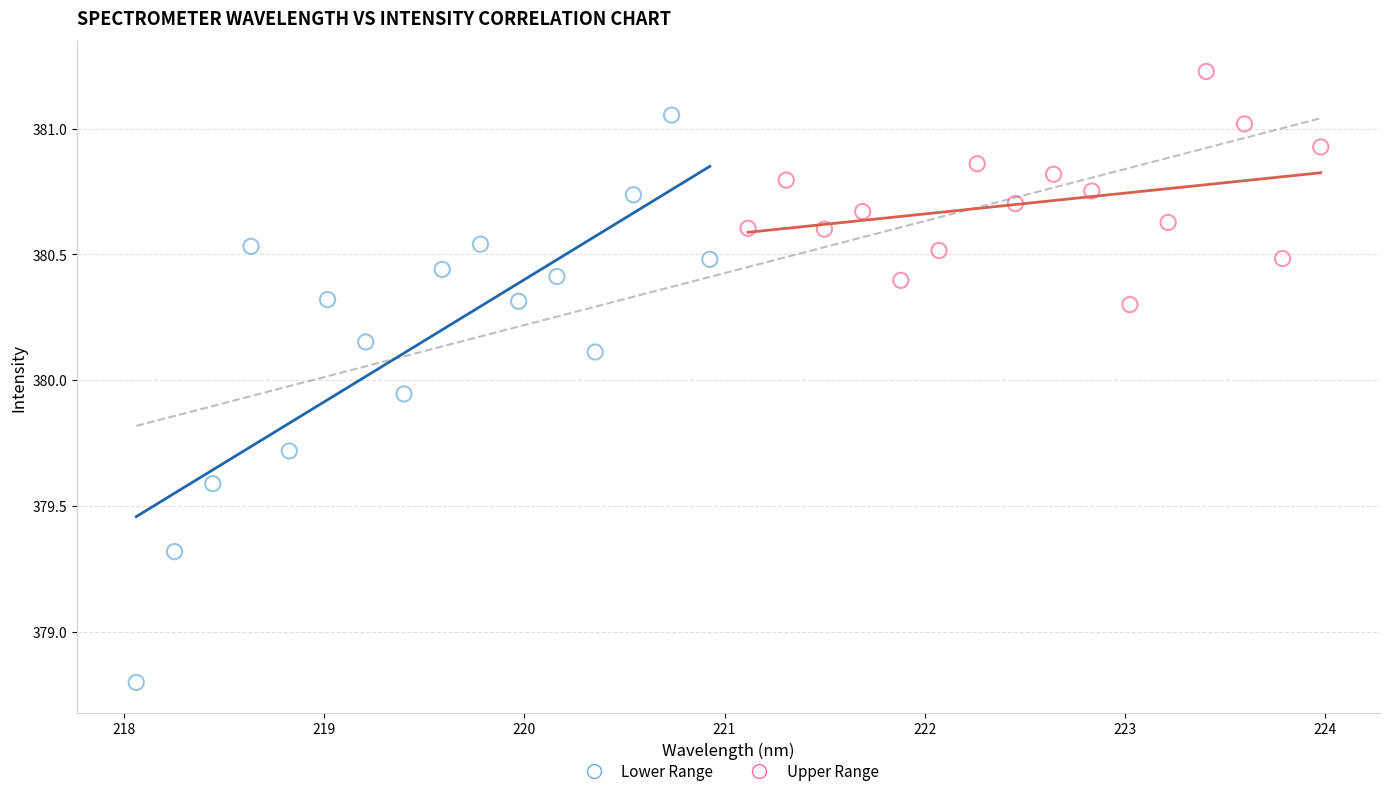

Which series reaches the maximum Y coordinate?

Upper Range